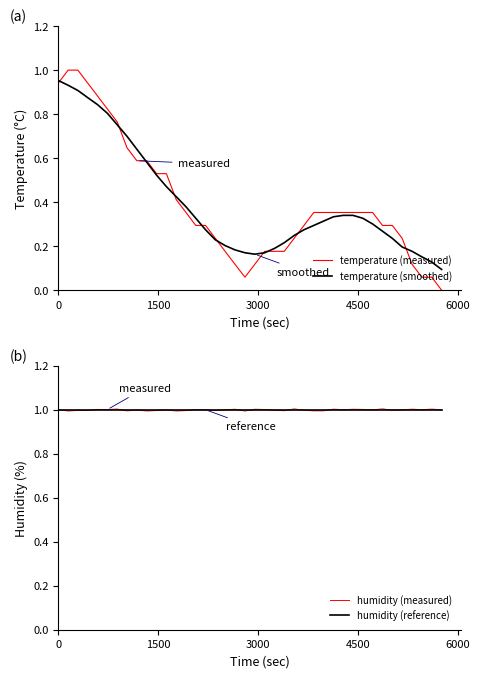

What is the lowest value of the humidity (measured) series?

1.0